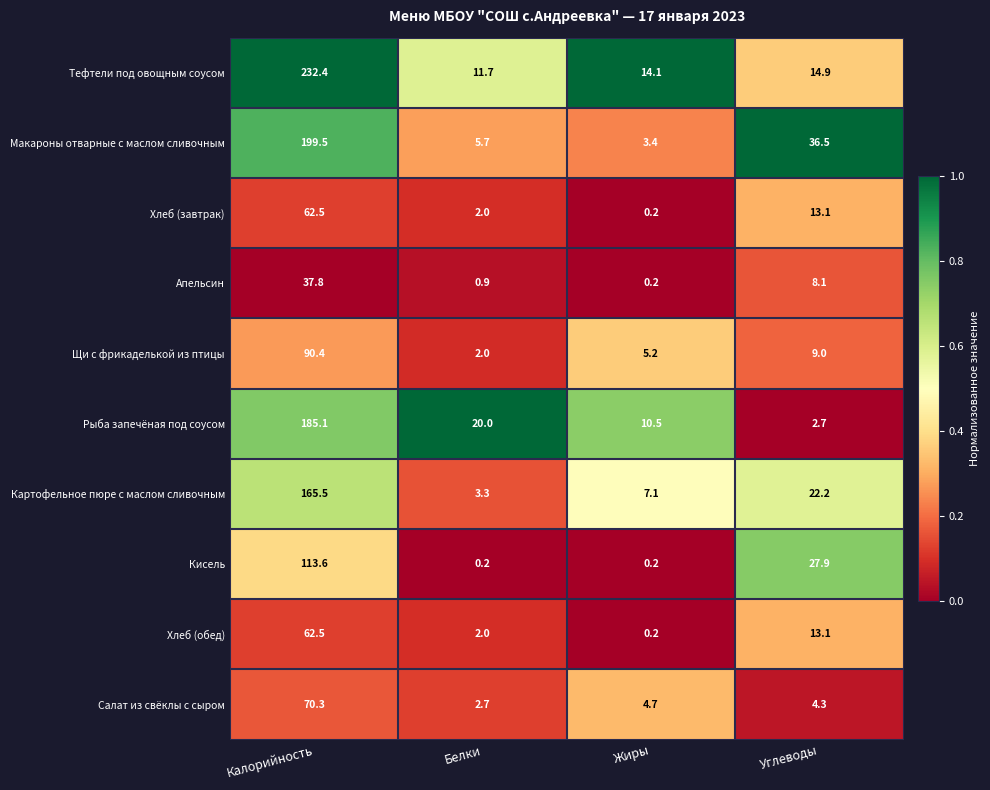

Rank the categories by Рыба запечёная под соусом value from highest to lowest.

Калорийность, Белки, Жиры, Углеводы